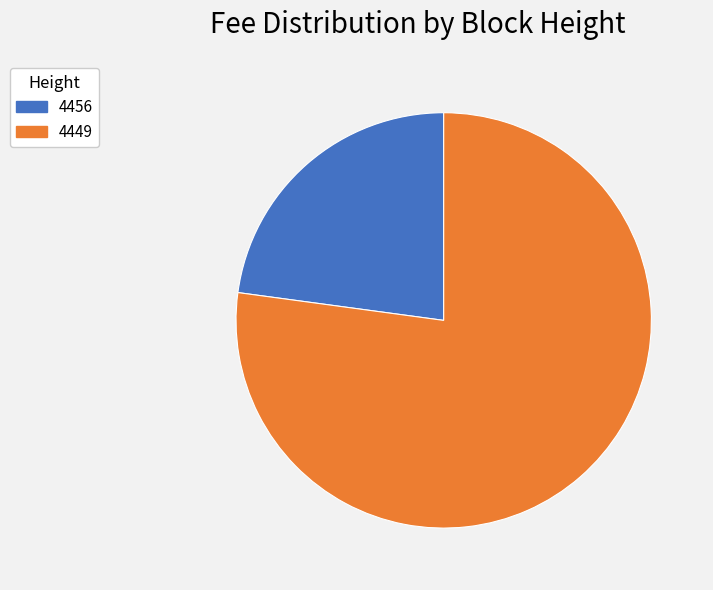

Rank the categories by value from lowest to highest.

4456, 4449